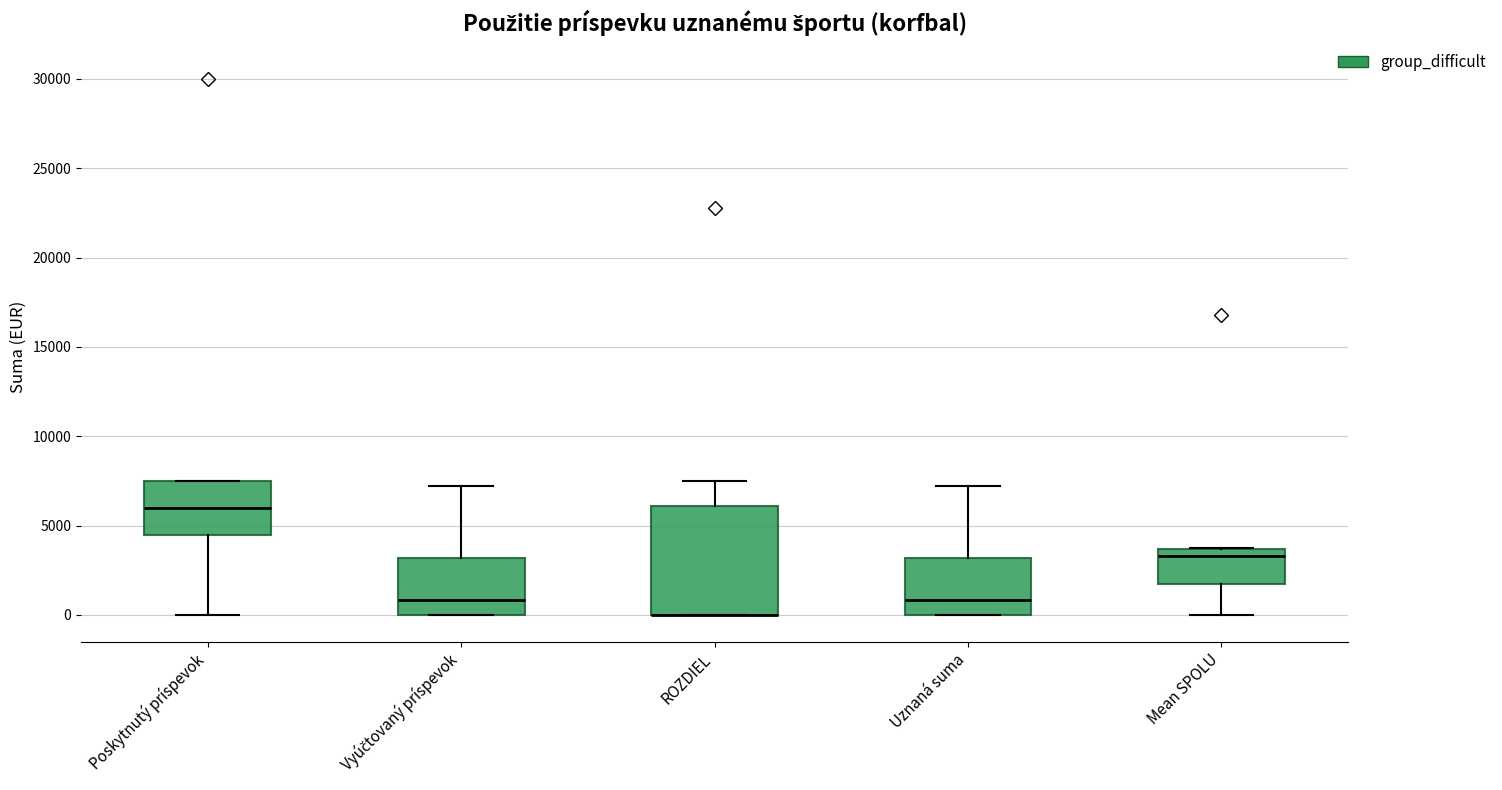

Comparing the boxes themselves (not the whiskers), which one is the tallest?

ROZDIEL